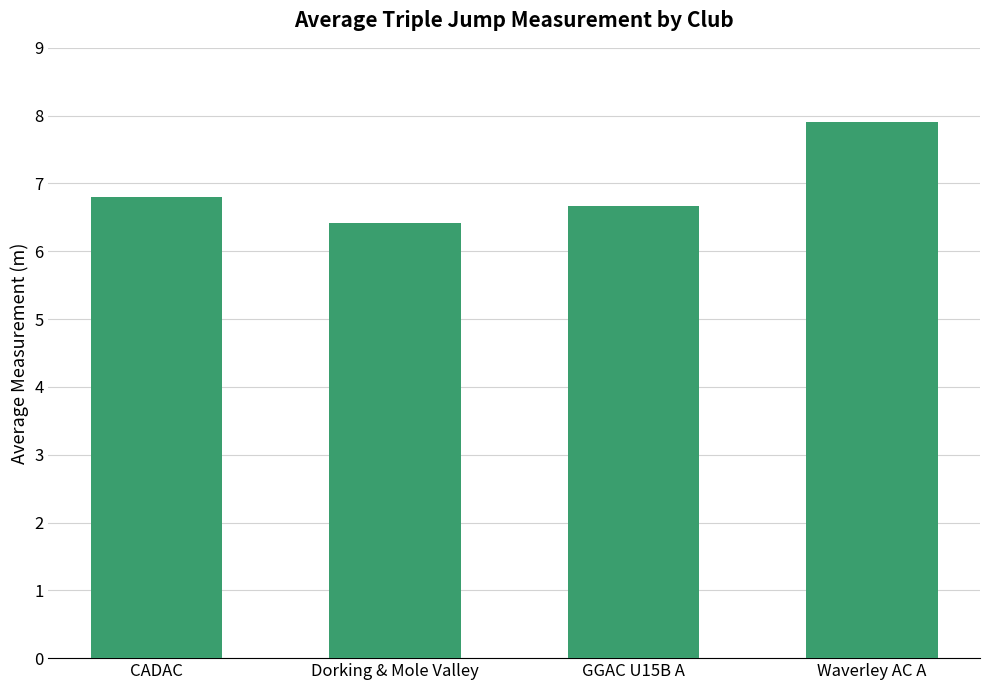

Count the values in the range 6 to 7.

3